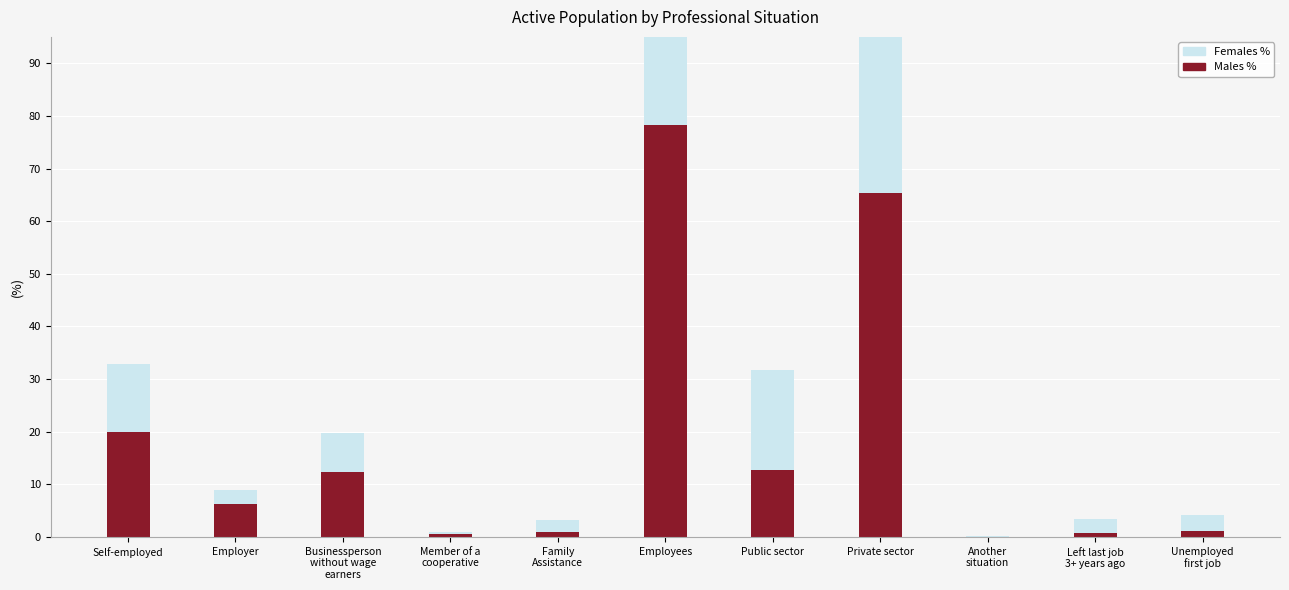

How many bars are there in each group?

2